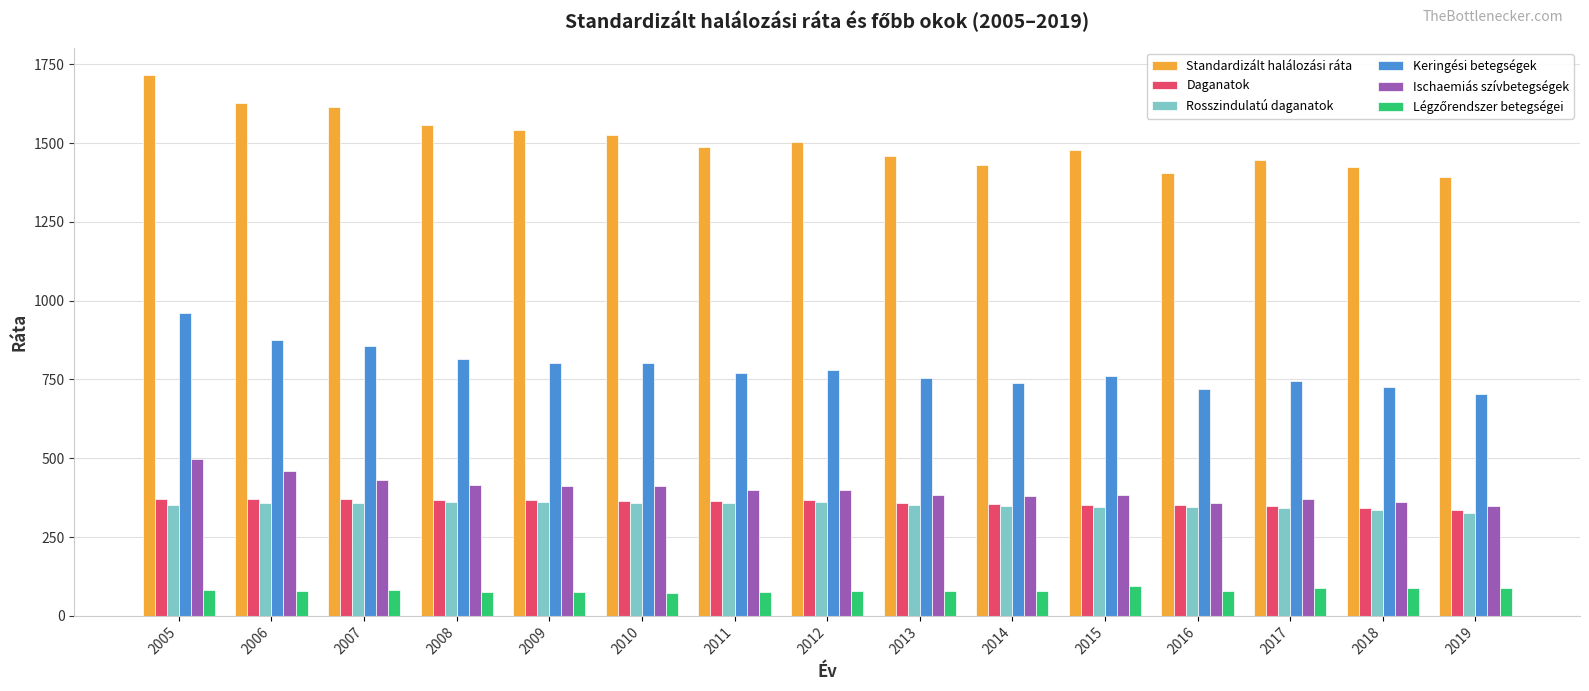

Count the number of data series in this chart.

6